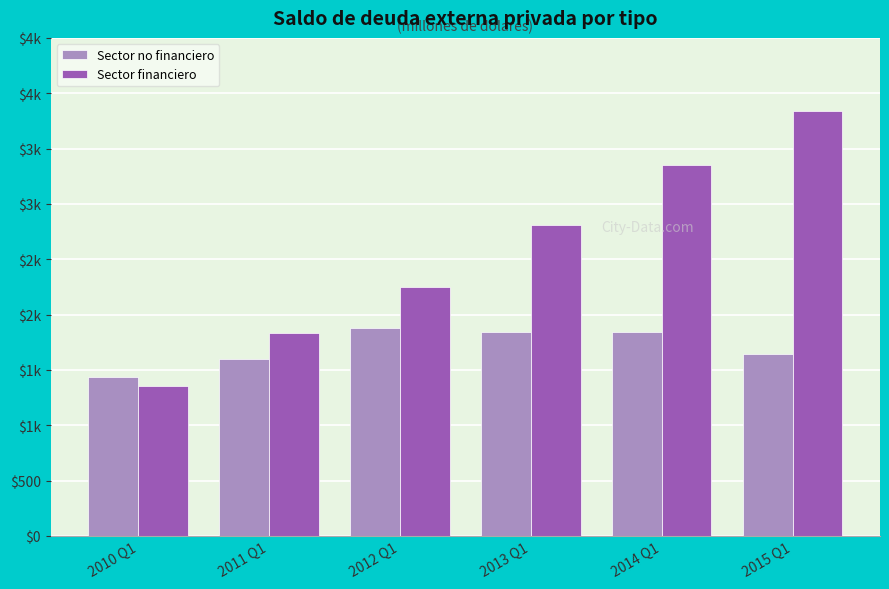

The Sector no financiero series shows 1641.8 at 2015 Q1. True or false?

True